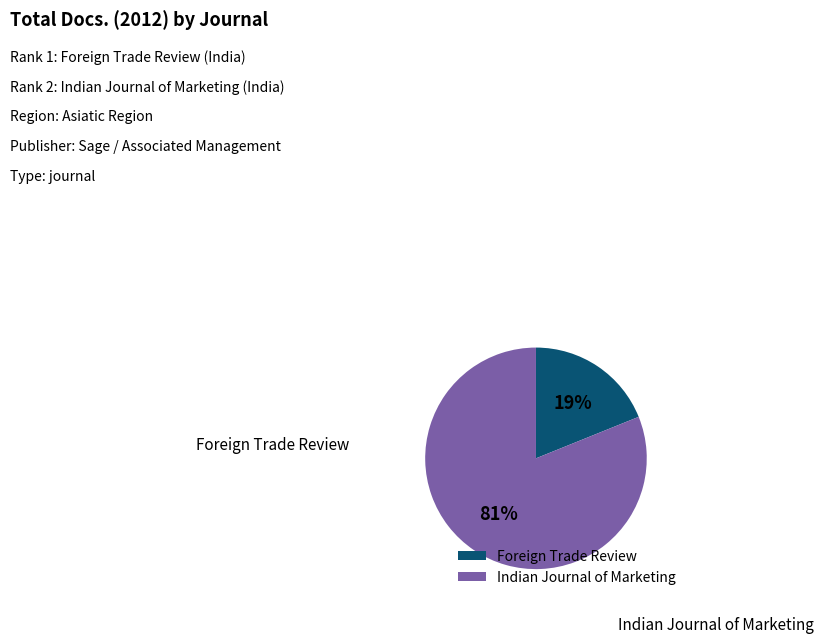

Which has a higher value, Foreign Trade Review or Indian Journal of Marketing?

Indian Journal of Marketing